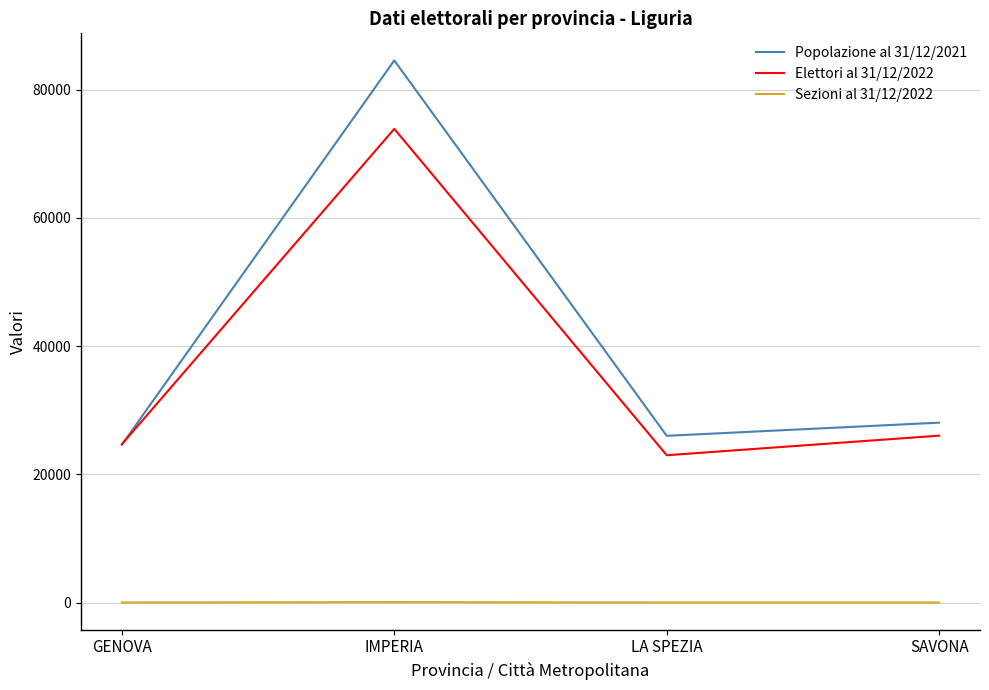

What value does the Elettori al 31/12/2022 series have at GENOVA, to the nearest 50?

24700